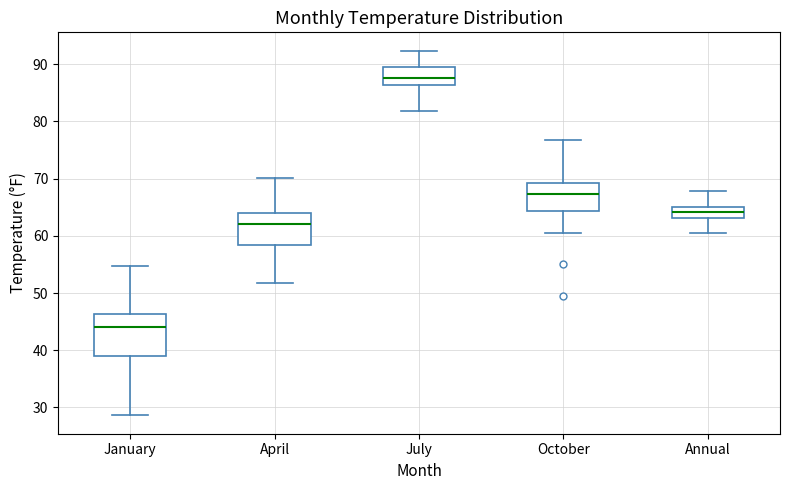

Reading left to right, transcribe this box plot: for each box, give where its median line is, the range the box spans, and where its two whiskers end, as read against the y-axis. The values are not printed on the chart, so give them approximately, as read against the axis.

January: median 44, box 39 to 46, whiskers 29 to 55
April: median 62, box 58 to 64, whiskers 52 to 70
July: median 88, box 86 to 90, whiskers 82 to 92
October: median 67, box 64 to 69, whiskers 61 to 77
Annual: median 64, box 63 to 65, whiskers 61 to 68